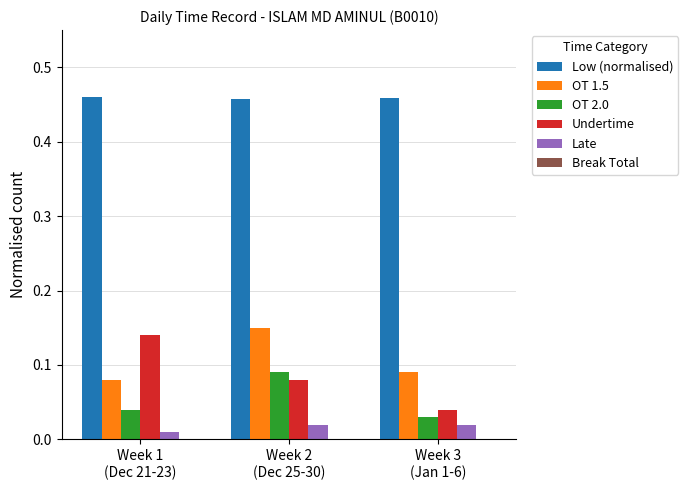

How many OT 1.5 values are between 0 and 1?

3